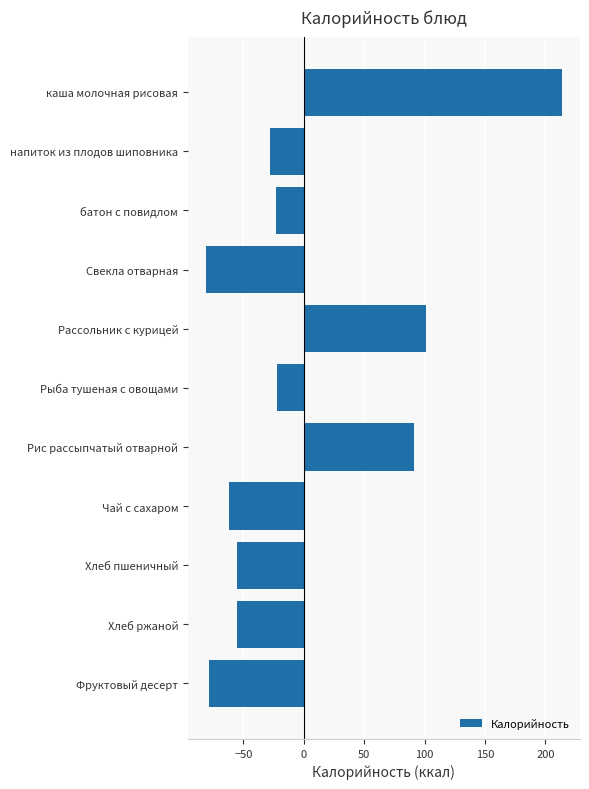

What is the value of the 10th bar from the top?

-55.2